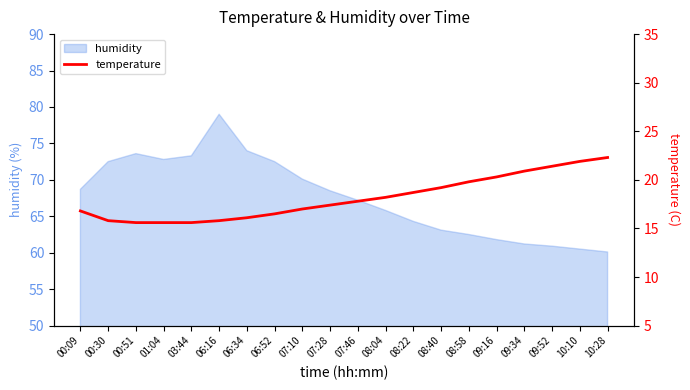

What is the highest value of the humidity series?

79.0